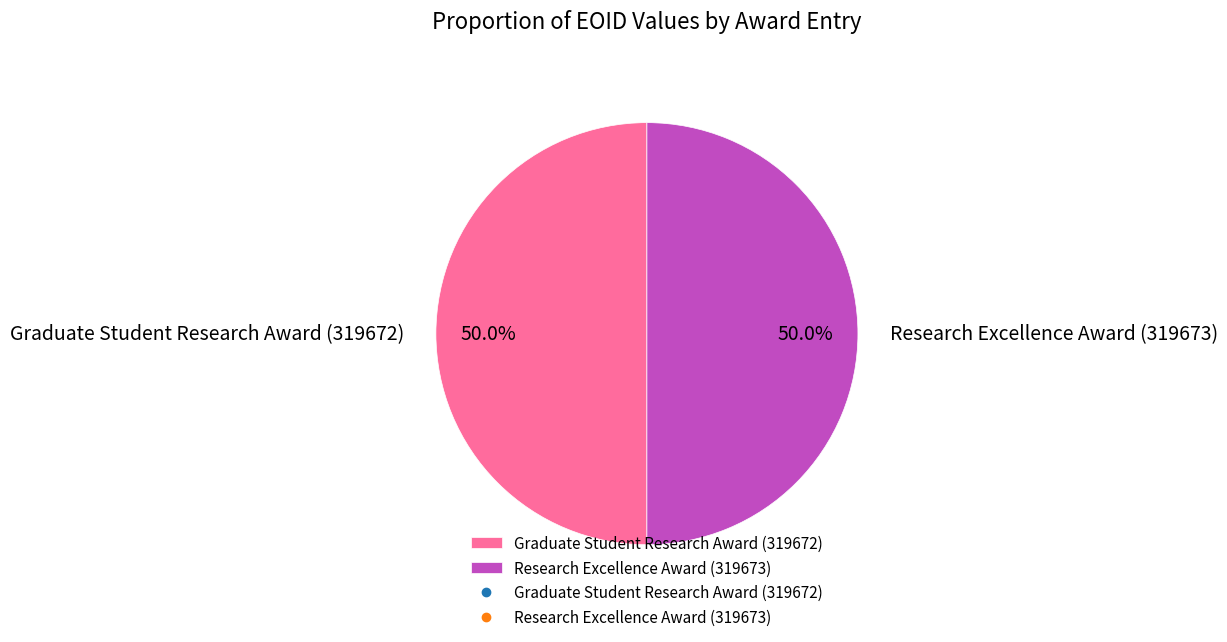

What percentage is the Graduate Student Research Award (319672) slice, to the nearest percent?

50%